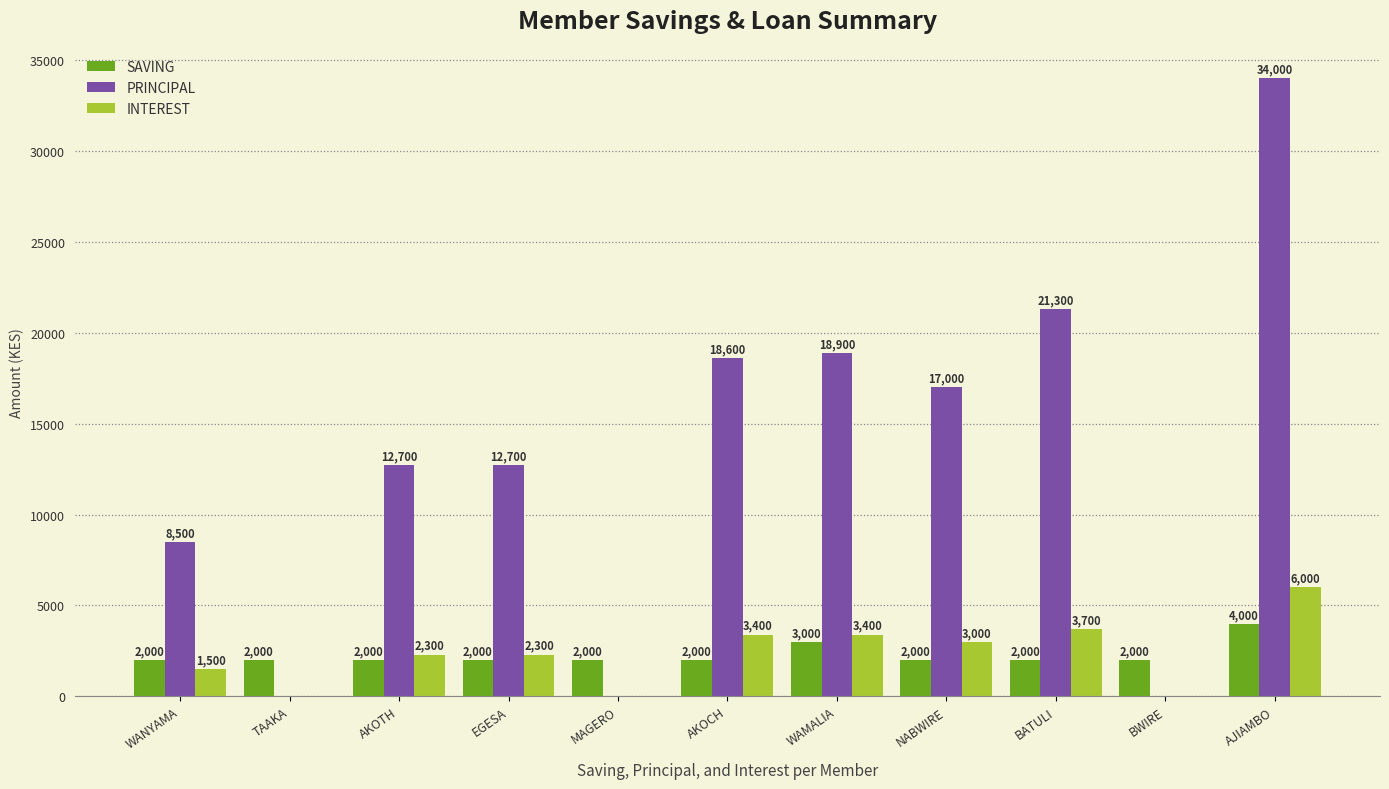

What is the sum of the SAVING values at EGESA and TAAKA?

4000